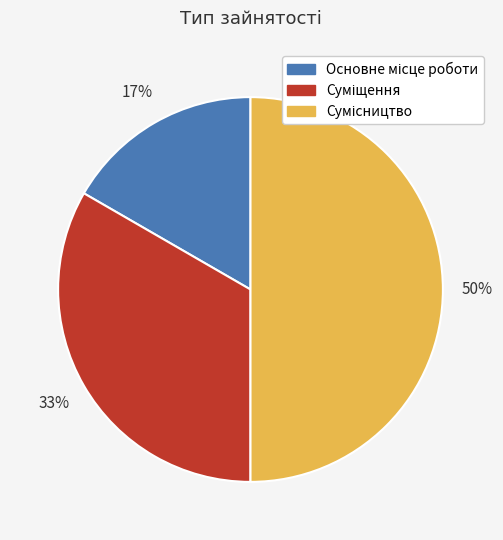

To the nearest percent, what is the difference between the largest and smallest slice percentages?

33%